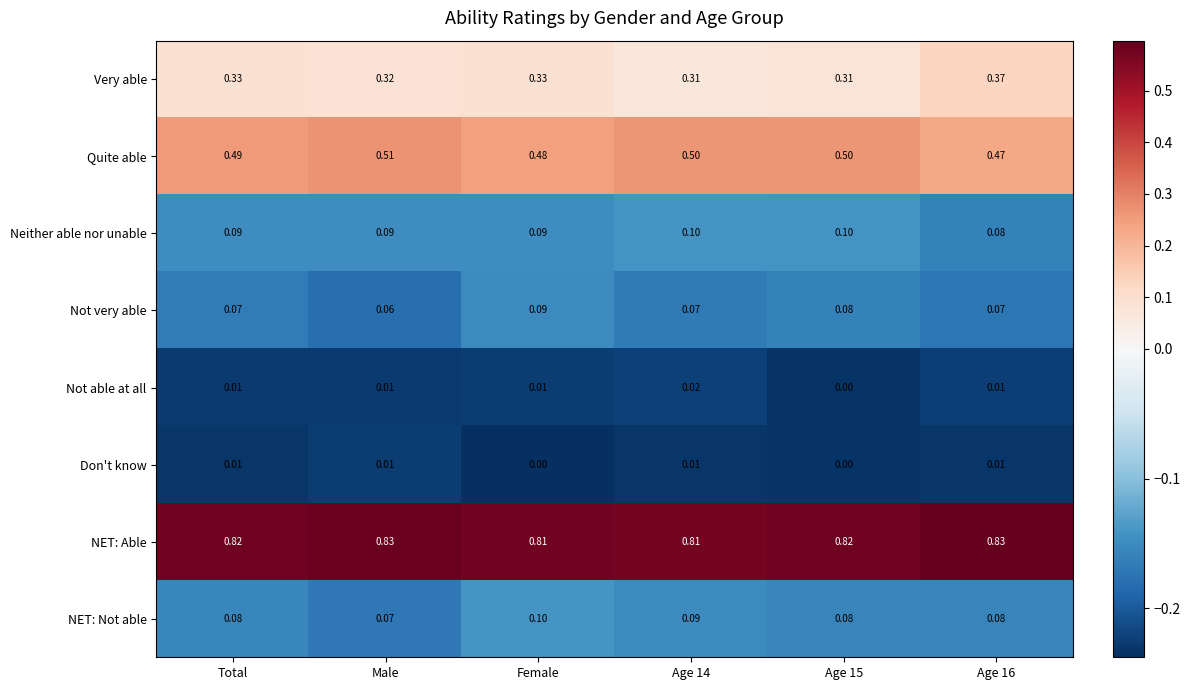

Which series has the largest total across all categories?

NET: Able